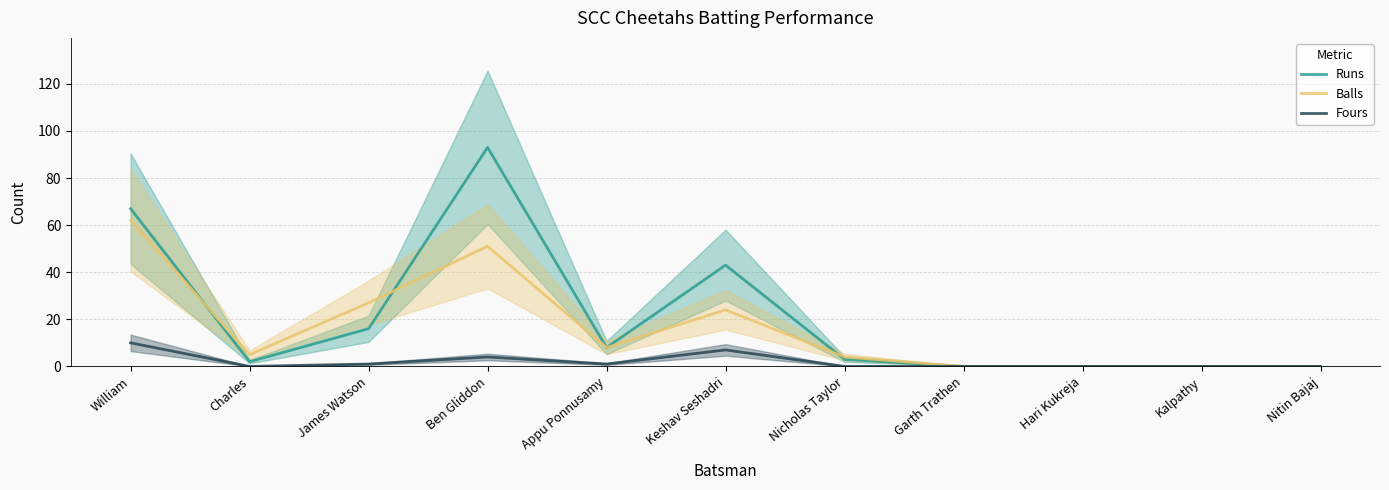

Reading left to right, extract all data points from this chart.

Runs: William=67	Charles=2	James Watson=16	Ben Gliddon=93	Appu Ponnusamy=8	Keshav Seshadri=43	Nicholas Taylor=3	Garth Trathen=0	Hari Kukreja=0	Kalpathy=0	Nitin Bajaj=0
Balls: William=62	Charles=5	James Watson=27	Ben Gliddon=51	Appu Ponnusamy=8	Keshav Seshadri=24	Nicholas Taylor=4	Garth Trathen=0	Hari Kukreja=0	Kalpathy=0	Nitin Bajaj=0
Fours: William=10	Charles=0	James Watson=1	Ben Gliddon=4	Appu Ponnusamy=1	Keshav Seshadri=7	Nicholas Taylor=0	Garth Trathen=0	Hari Kukreja=0	Kalpathy=0	Nitin Bajaj=0